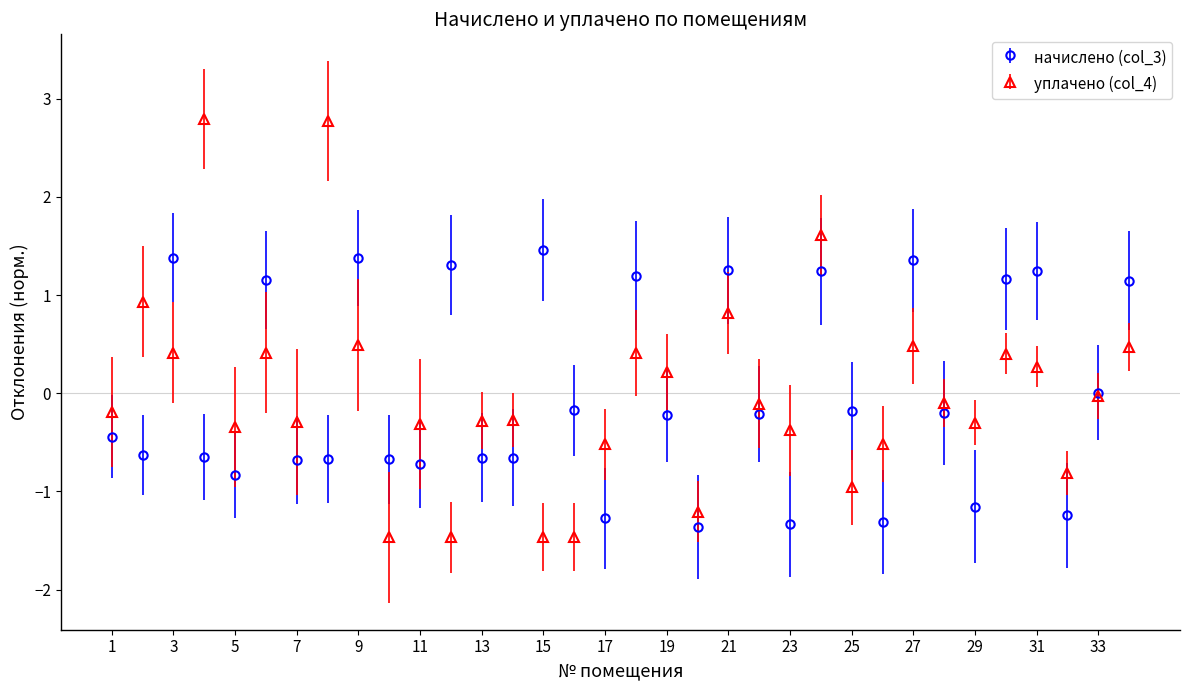

What is the maximum value for уплачено (col_4)?

2.8